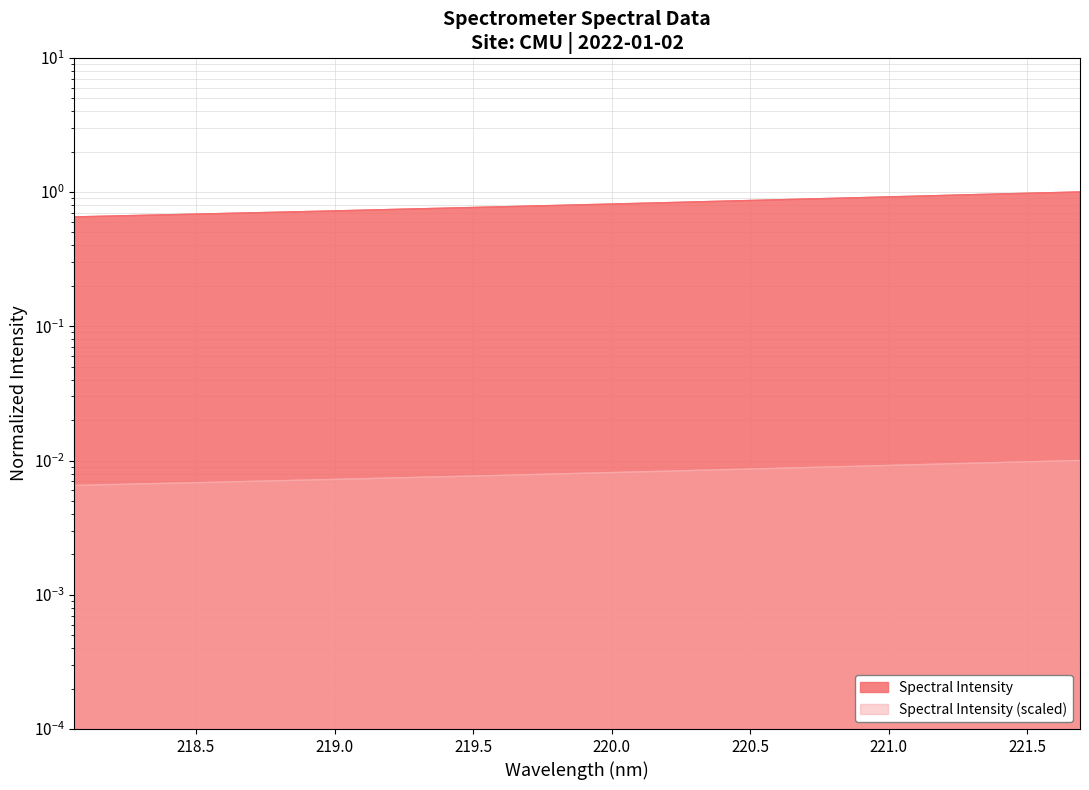

List the labels in order of value, smallest first.

218.0596, 218.2508, 218.442, 218.6332, 218.8244, 219.0156, 219.2067, 219.3979, 219.589, 219.7801, 219.9712, 220.1623, 220.3533, 220.5444, 220.7354, 220.9264, 221.1174, 221.3083, 221.4993, 221.6902